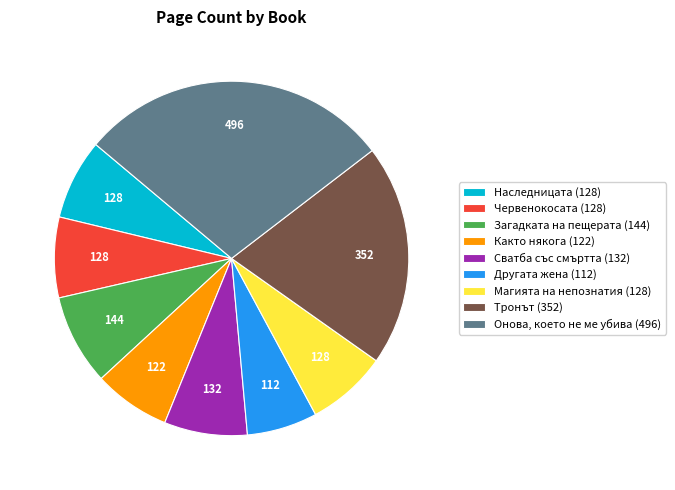

Is the sum of Загадката на пещерата (144) and Червенокосата (128) greater than half?

No